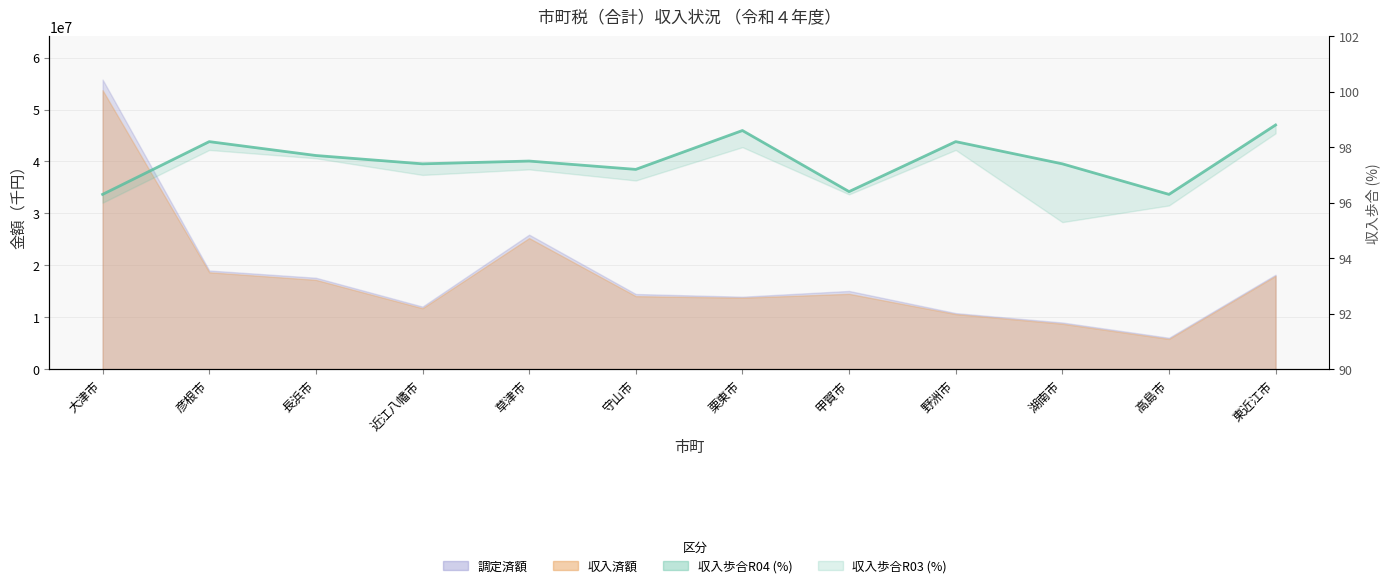

The chart shows a value of 98.6 at 栗東市. True or false?

True